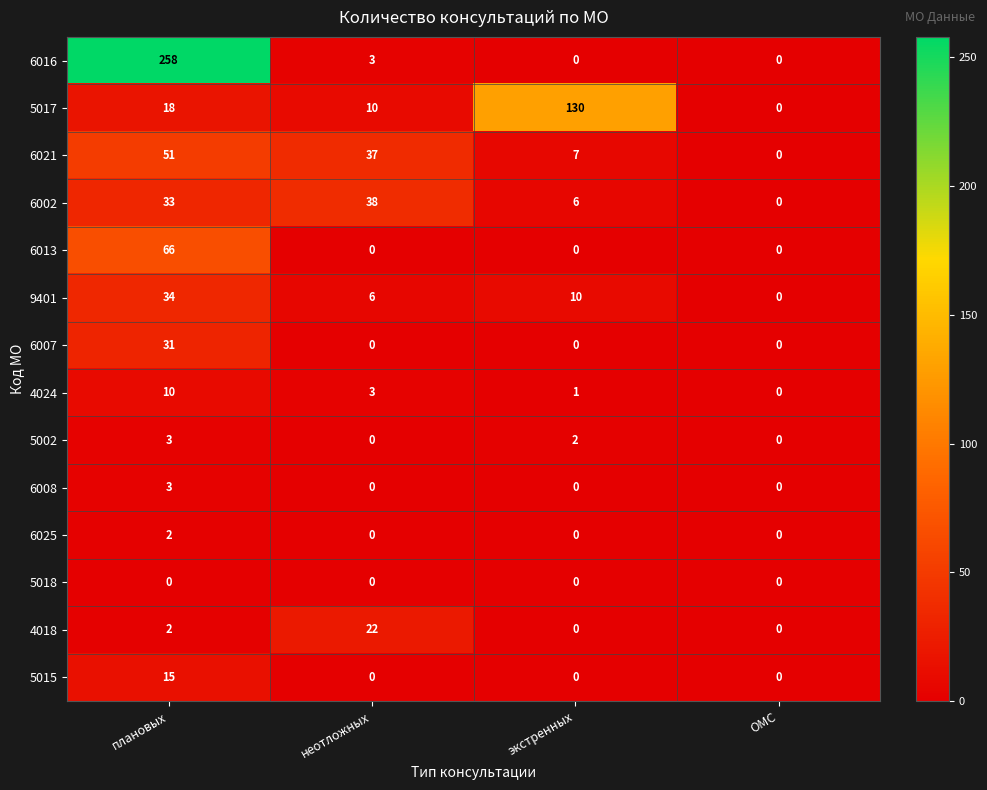

Count the 6013 values in the range 0 to 66.

4